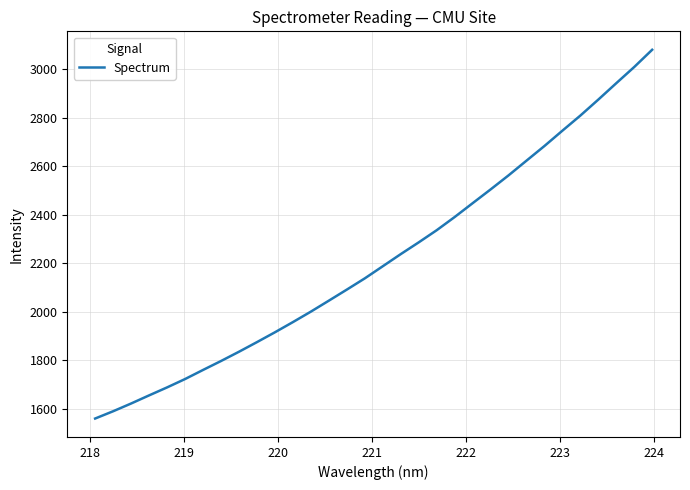

What is the minimum value shown in the chart?

1559.5